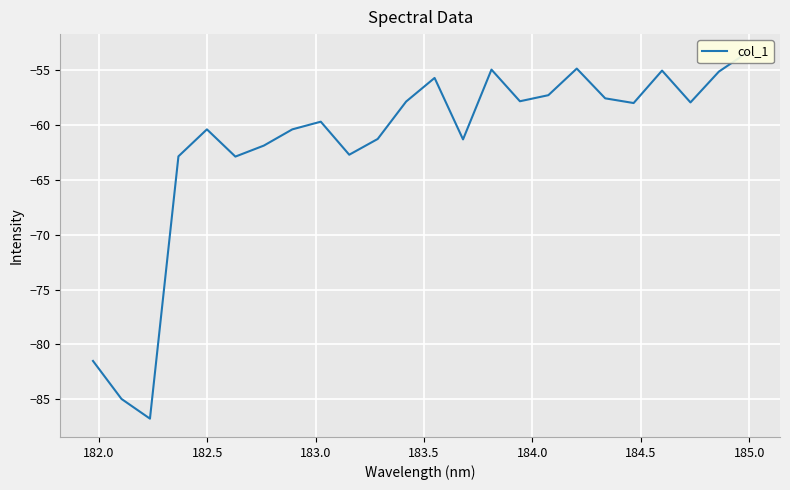

Reading left to right, transcribe all the data shown in this chart.

-81.5	-85.0	-86.8	-62.8	-60.4	-62.9	-61.9	-60.4	-59.7	-62.7	-61.3	-57.8	-55.7	-61.3	-54.9	-57.8	-57.3	-54.8	-57.6	-58.0	-55.0	-57.9	-55.1	-53.4